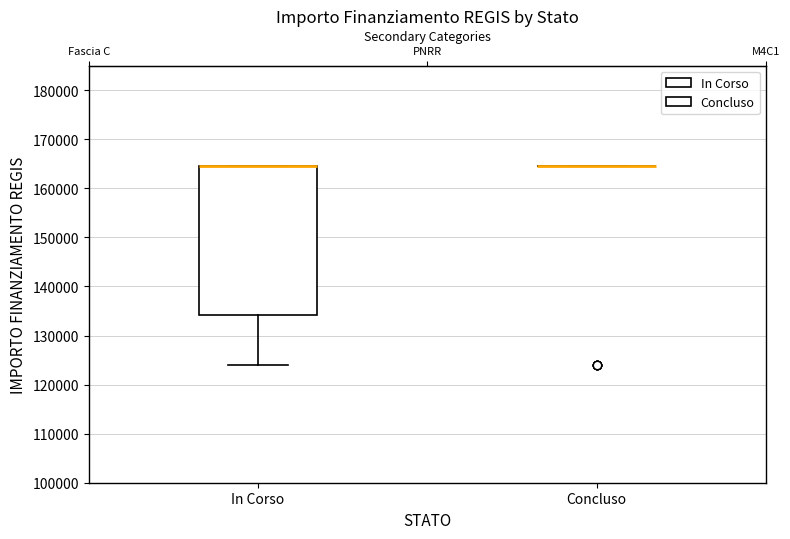

Reading left to right, transcribe this box plot: for each box, give where its median line is, the range the box spans, and where its two whiskers end, as read against the y-axis. The values are not printed on the chart, so give them approximately, as read against the axis.

In Corso: median 165000 (drawn on the box's upper edge), box 134000 to 165000, whiskers 124000 to 165000
Concluso: box collapsed to a line at 165000, whiskers 165000 to 165000